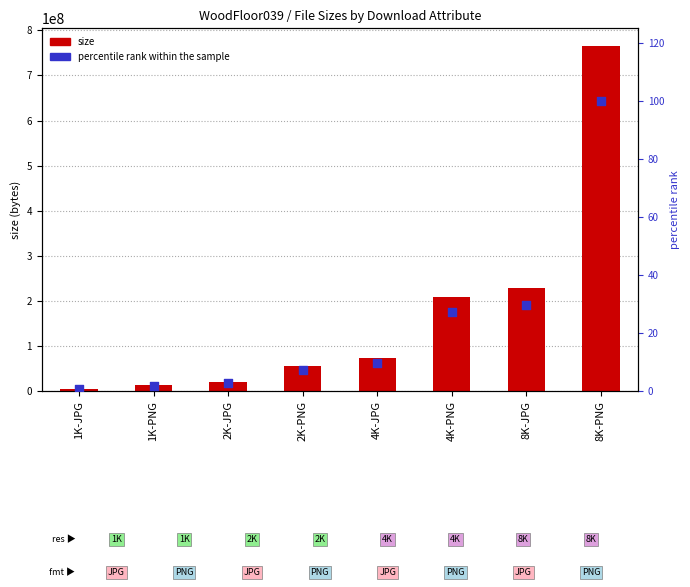

What are all the series names shown in the legend?

size, percentile rank within the sample